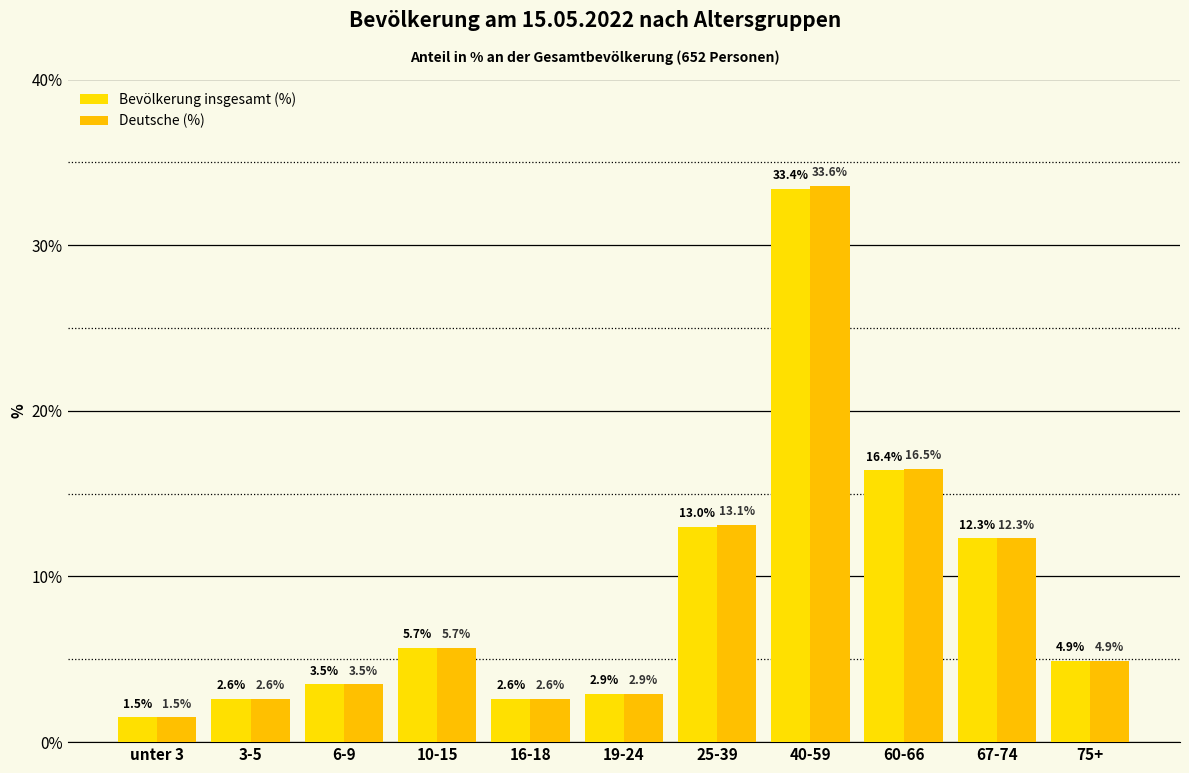

The value of Bevölkerung insgesamt (%) at 60-66 is 16.4. True or false?

True